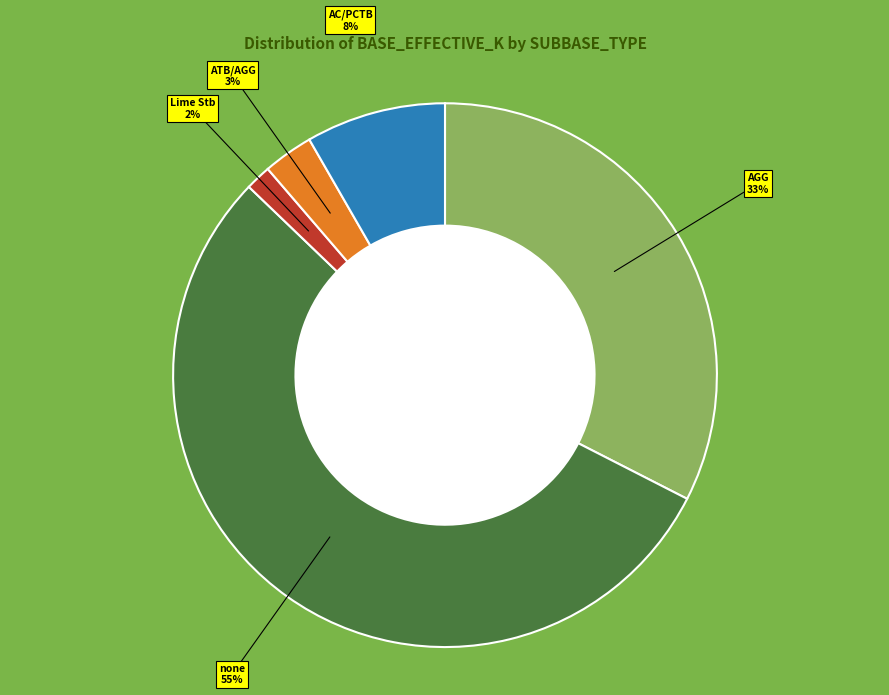

What is the largest slice in the pie chart?

none